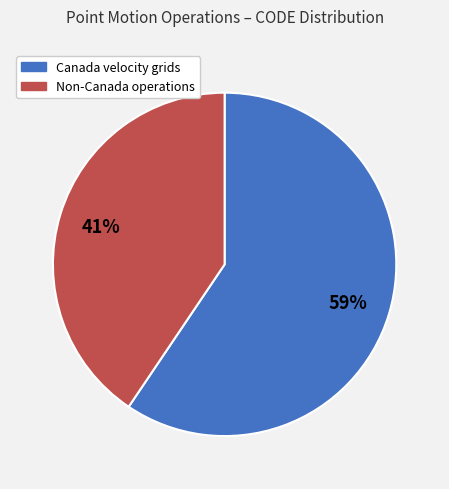

Is there any slice that represents more than half of the pie?

Yes